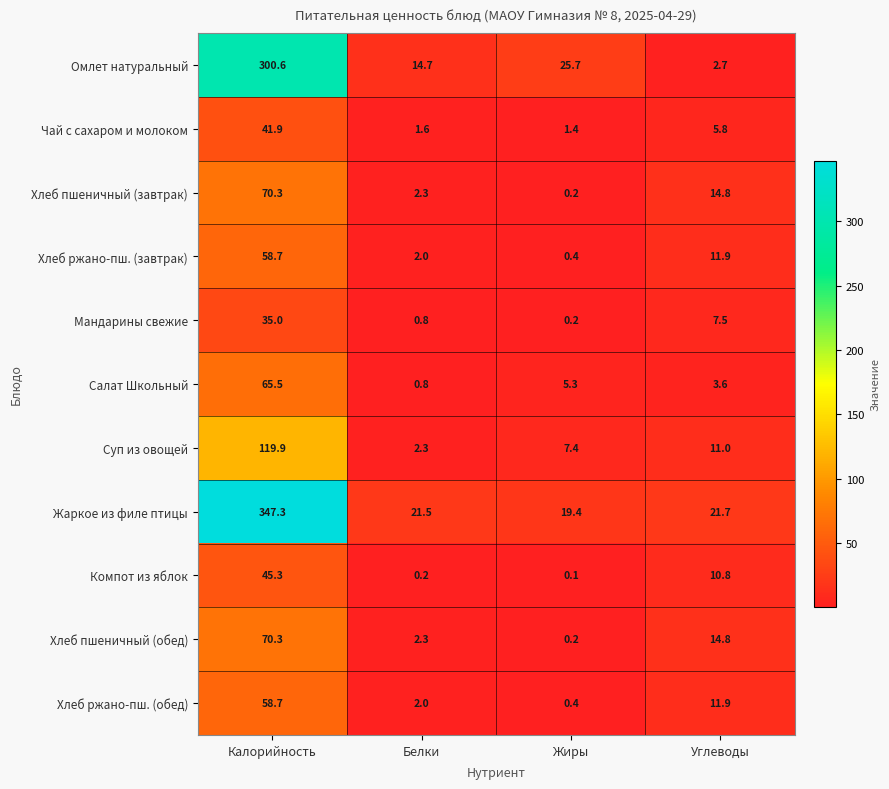

Rank the categories by Хлеб ржано-пш. (завтрак) value from lowest to highest.

Жиры, Белки, Углеводы, Калорийность